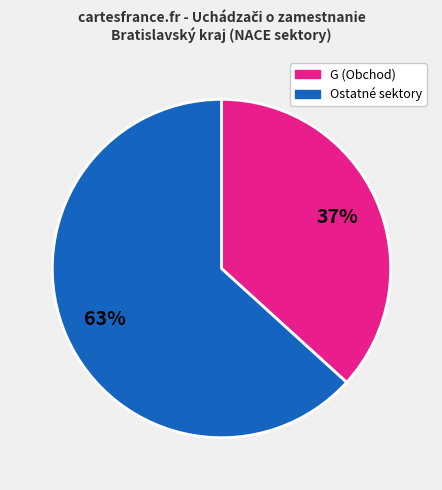

Does any single category account for the majority?

Yes